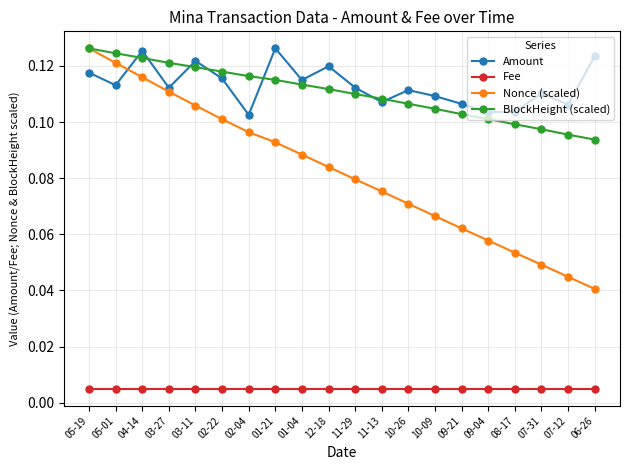

Which series has the widest spread of values?

Nonce (scaled)